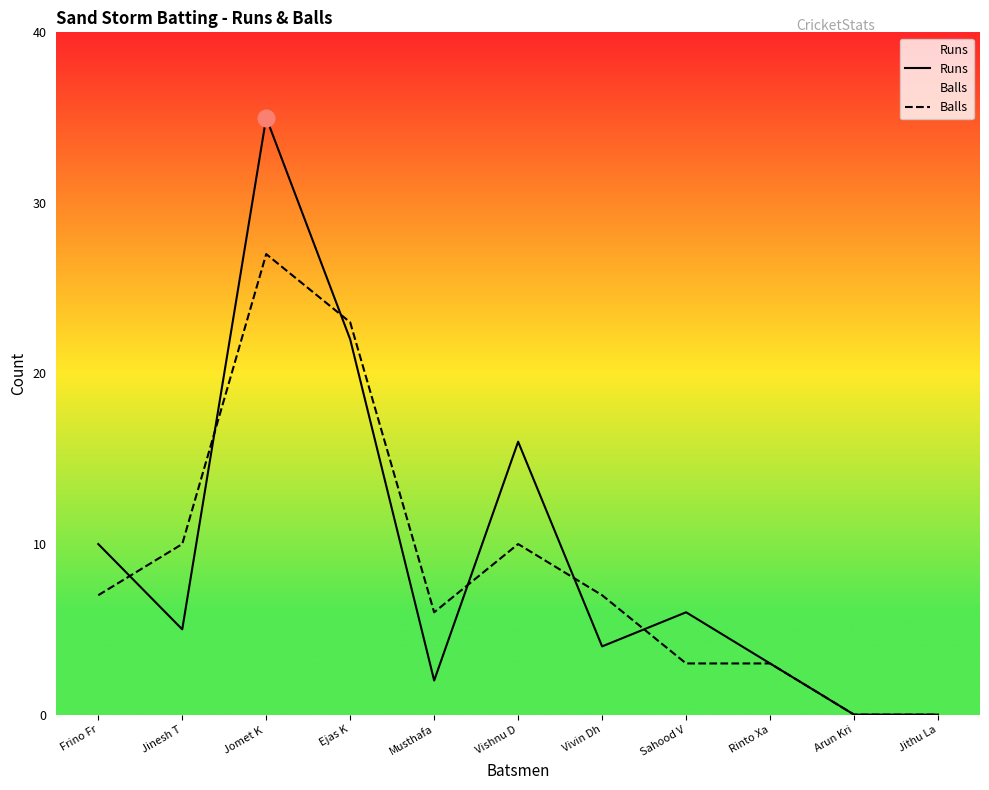

Is it true that Balls equals 11 at Arun Kri?

False